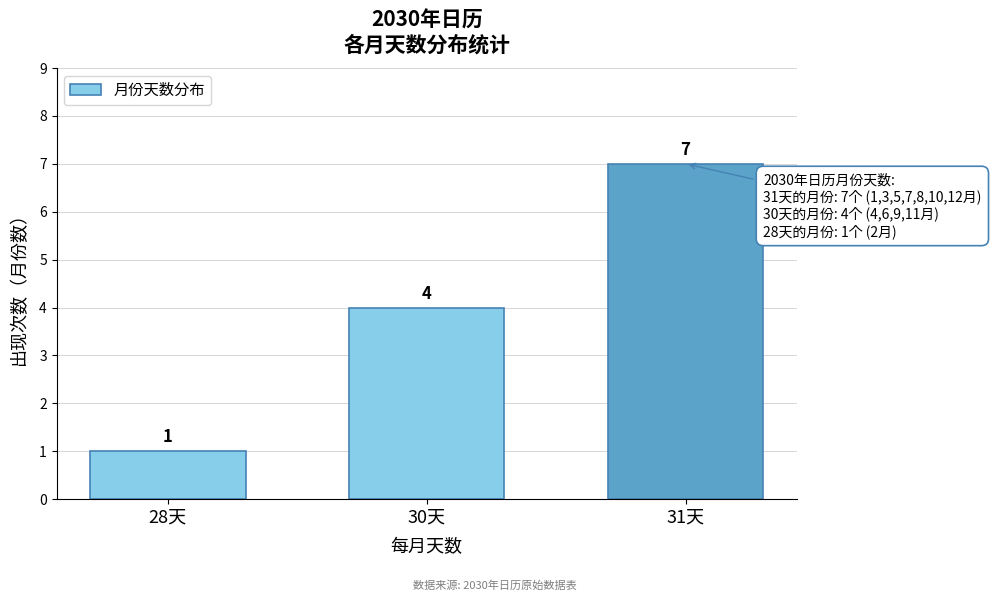

Reading left to right, what are all the values shown in this chart?

1	4	7